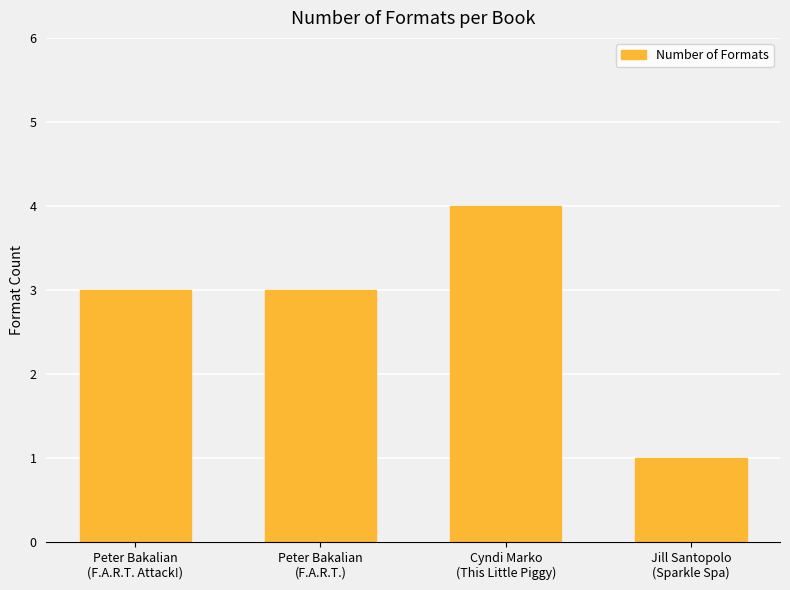

What is the sum of all values?

11